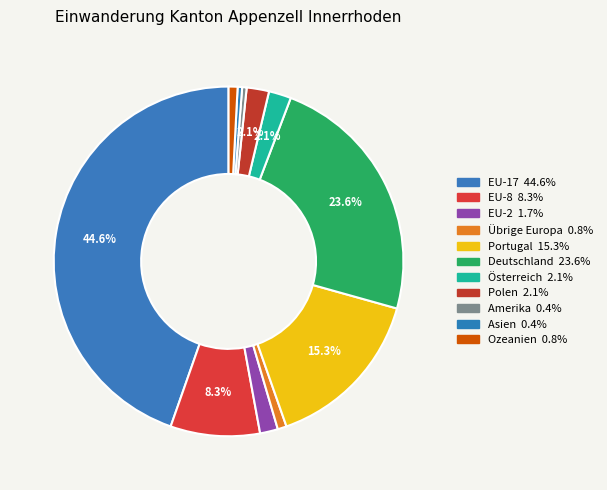

To the nearest percent, what portion does EU-8 represent?

8%